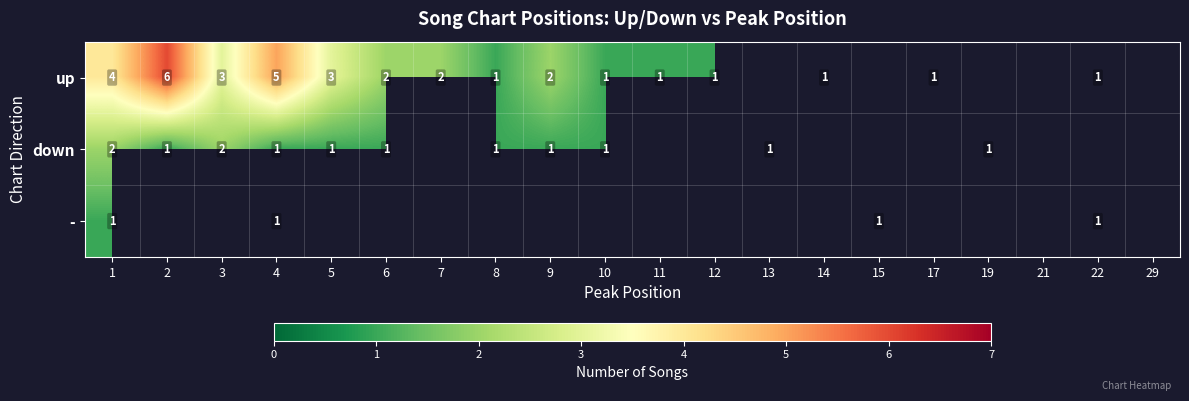

What is the greatest value displayed?

6.0